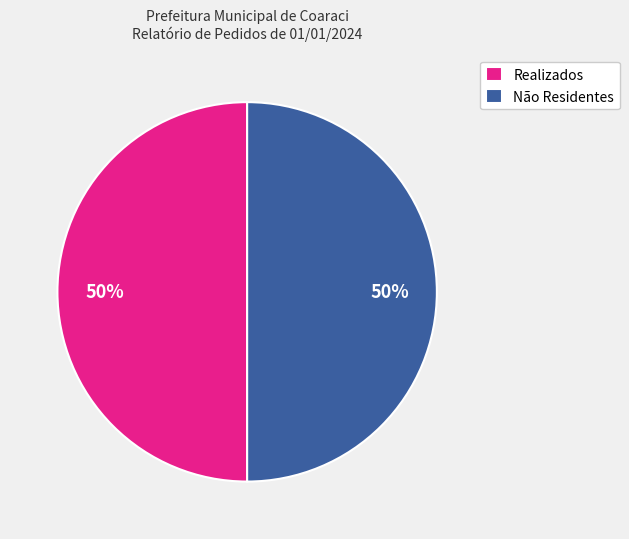

How many slices are in this pie chart?

2